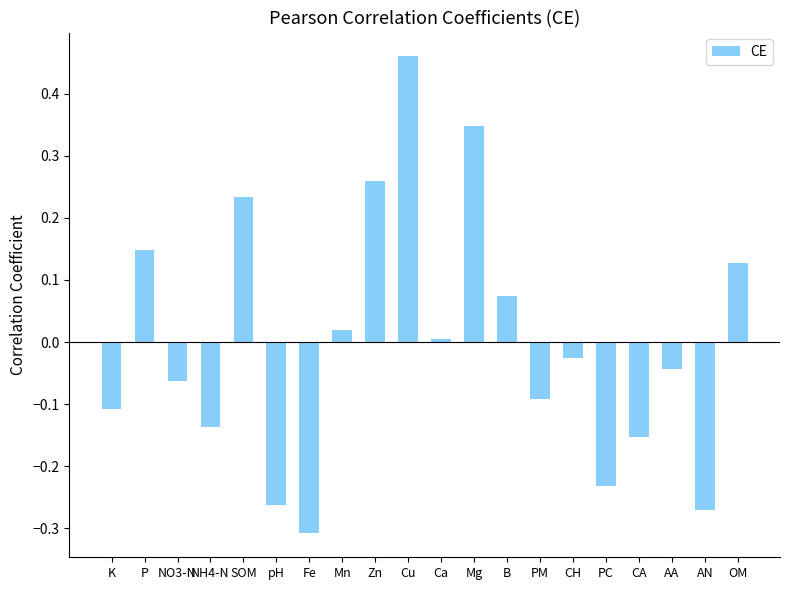

Does the chart contain any negative values?

Yes